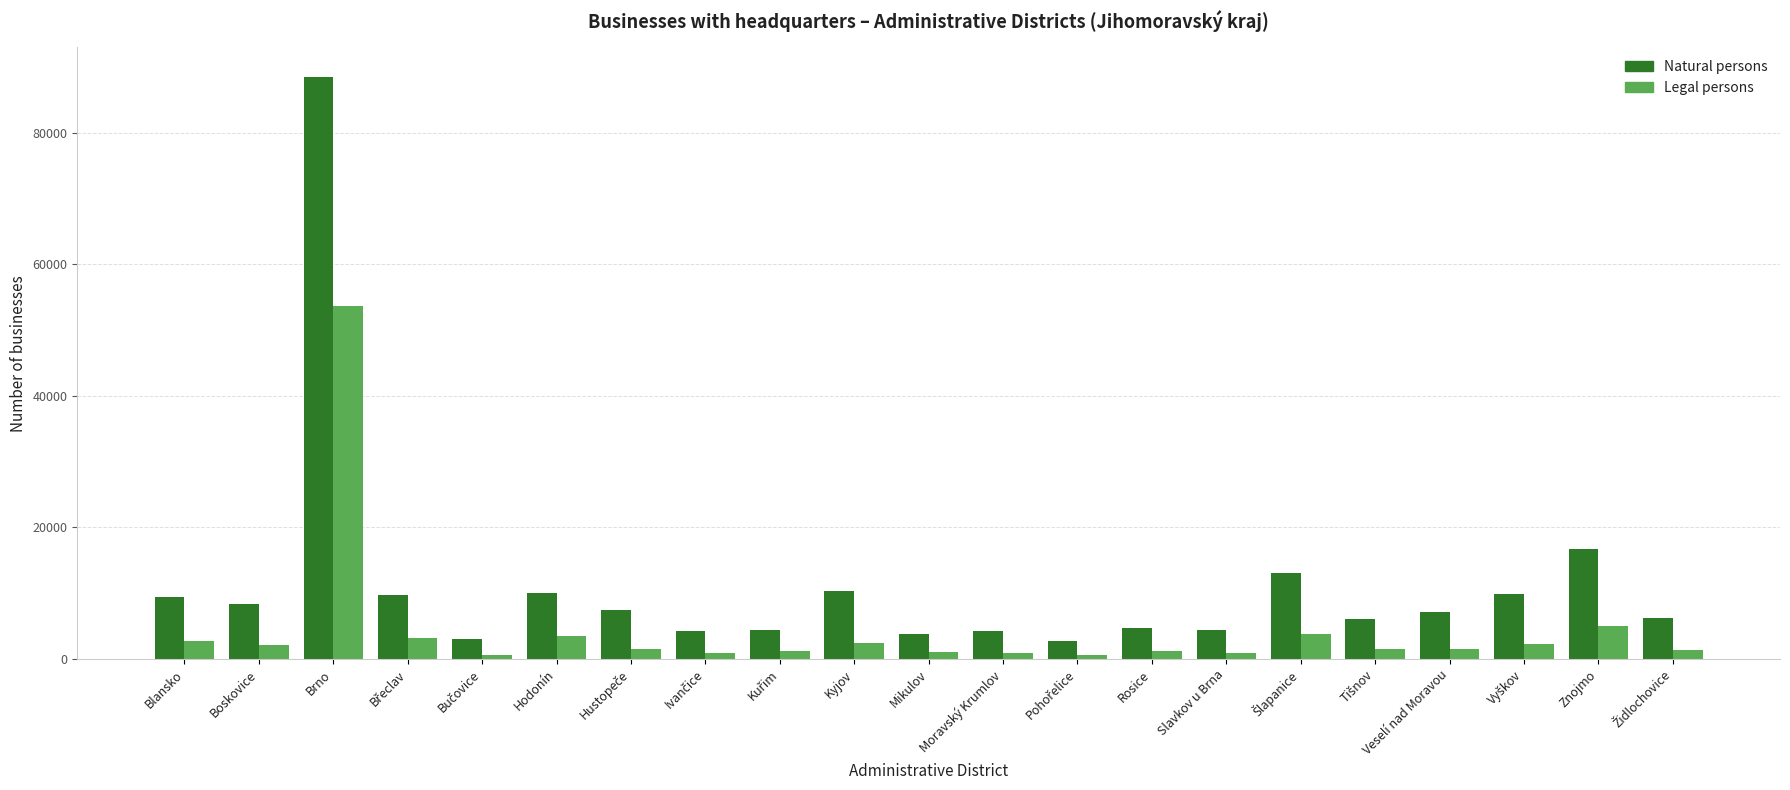

Between Blansko and Brno, which series saw the biggest shift?

Natural persons